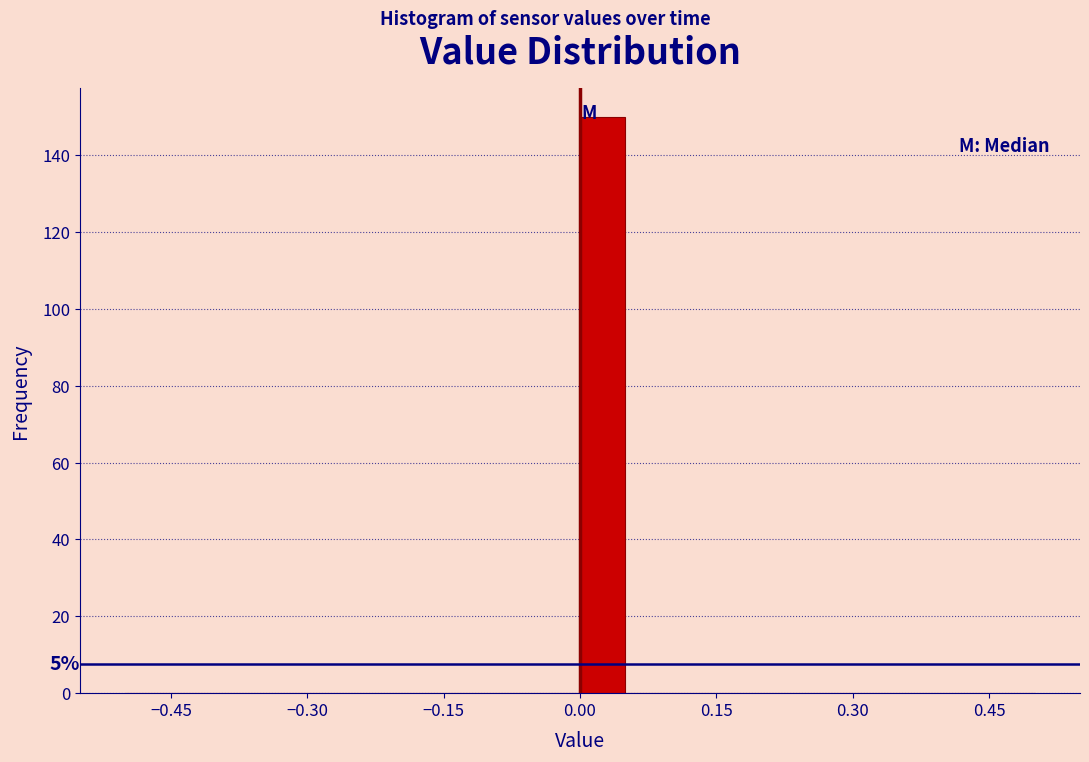

Around what value on the x-axis is the tallest bar? Give the approximate position of its centre, as read against the axis.

0.02